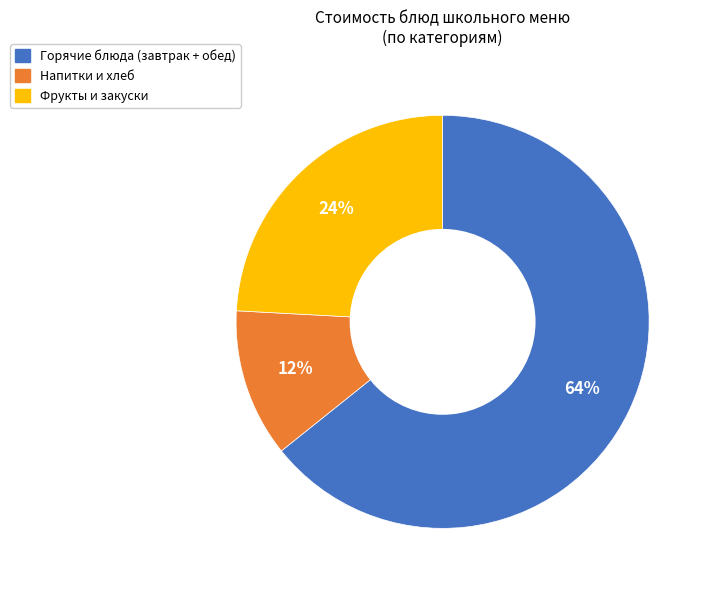

To the nearest percent, what is the average slice percentage?

33%